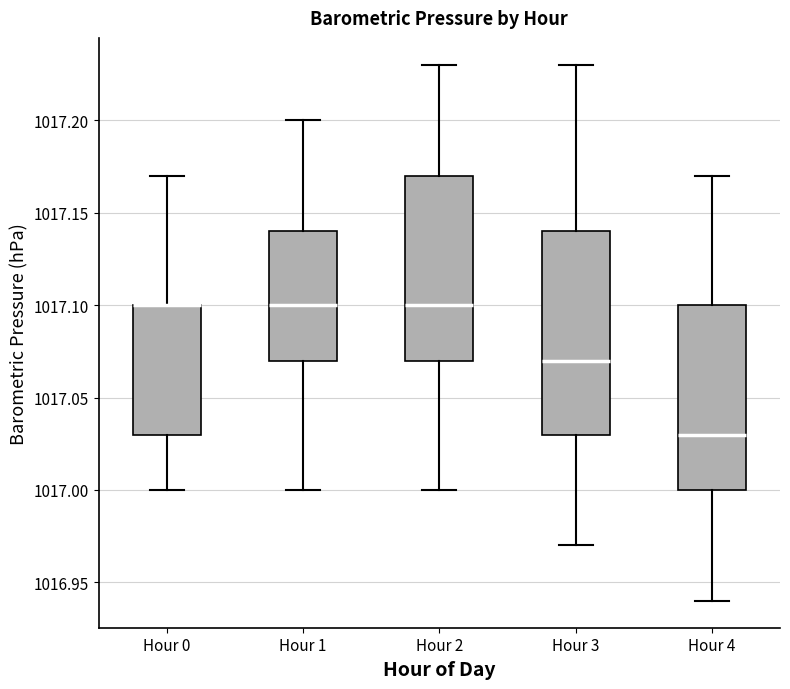

Where is the upper edge of the box for Hour 0 on the y-axis? The values are not printed on the chart, so give them approximately, as read against the axis.

1017.10